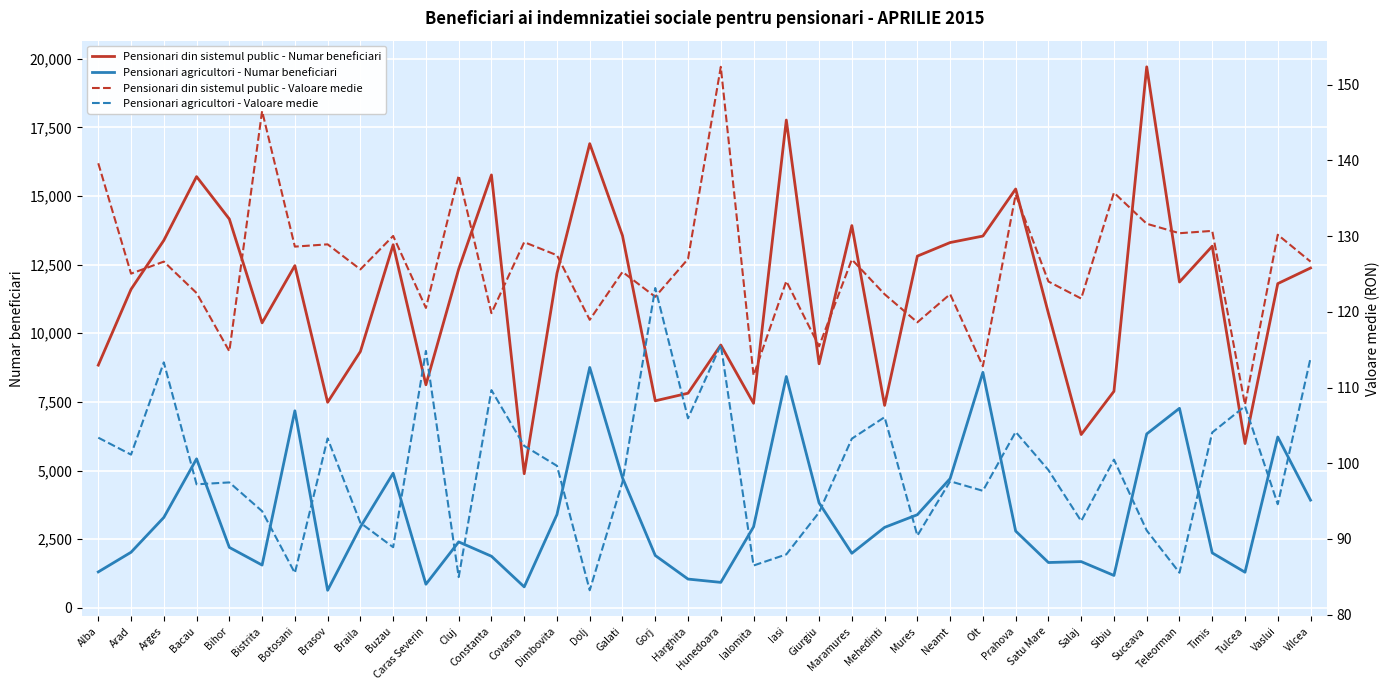

What is the sum of the Pensionari din sistemul public - Numar beneficiari values at Tulcea and Cluj?

18322